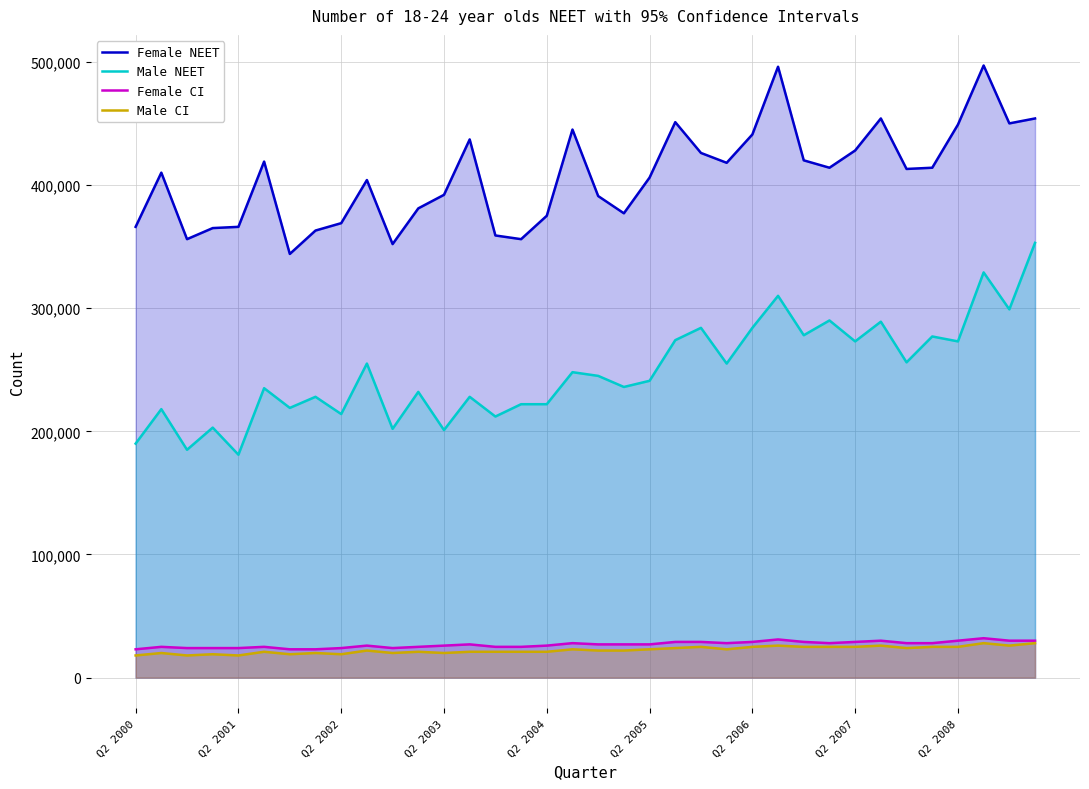

Is the value of Male CI at 31 greater than the value of Female NEET at 23?

No